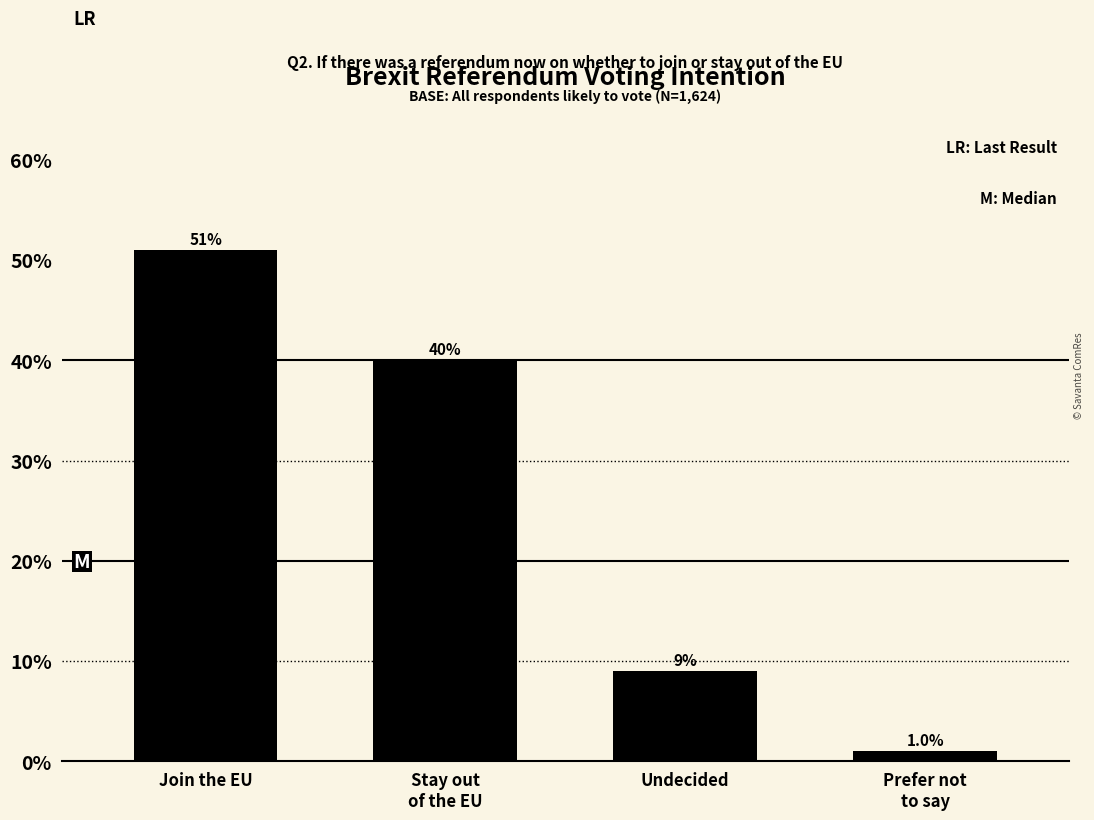

Are the bars horizontal?

No